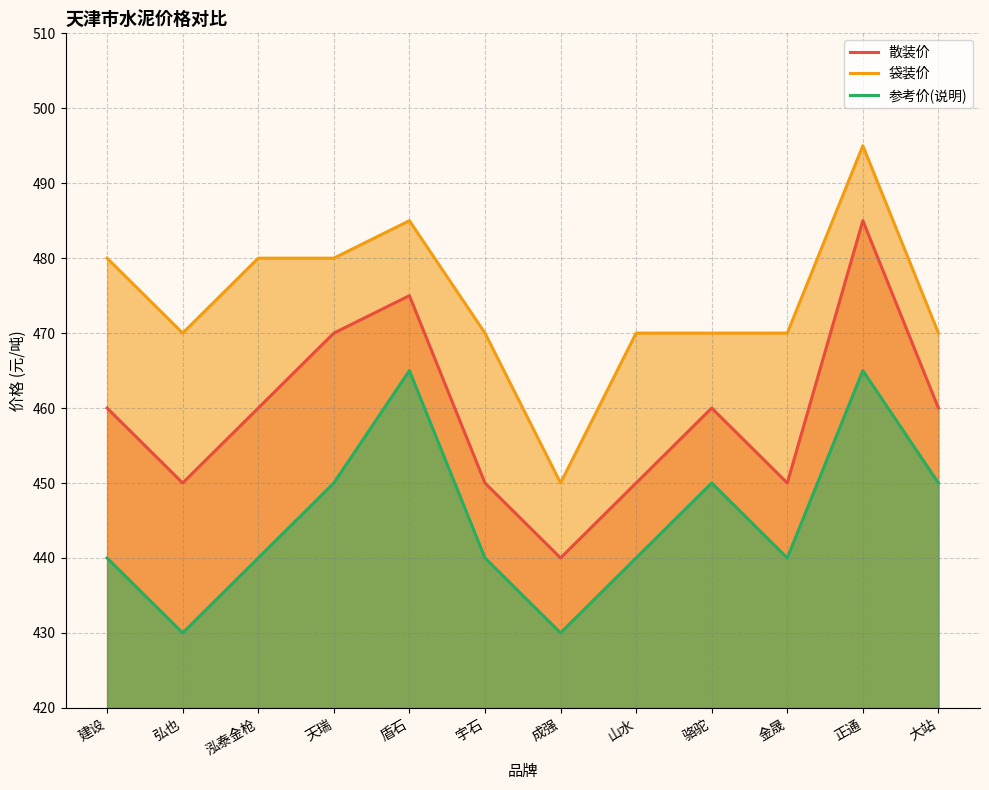

List the labels in order of 散装价 value, largest first.

正通, 盾石, 天瑞, 建设, 泓泰金枪, 骆驼, 大站, 弘也, 宇石, 山水, 金晟, 成强